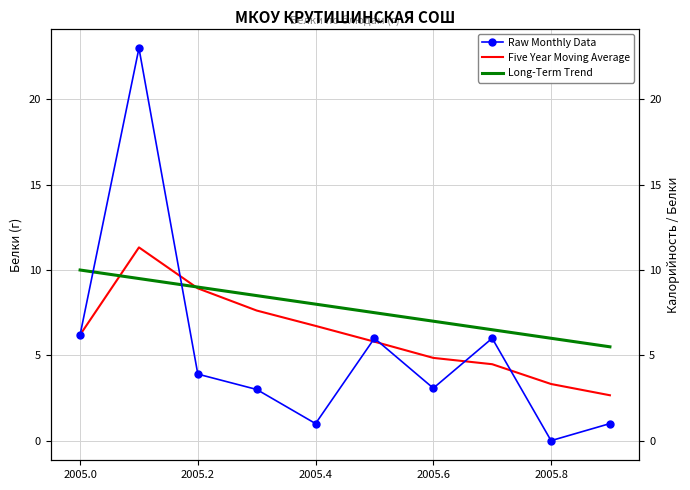

At how many categories does at least one series exceed 16?

1